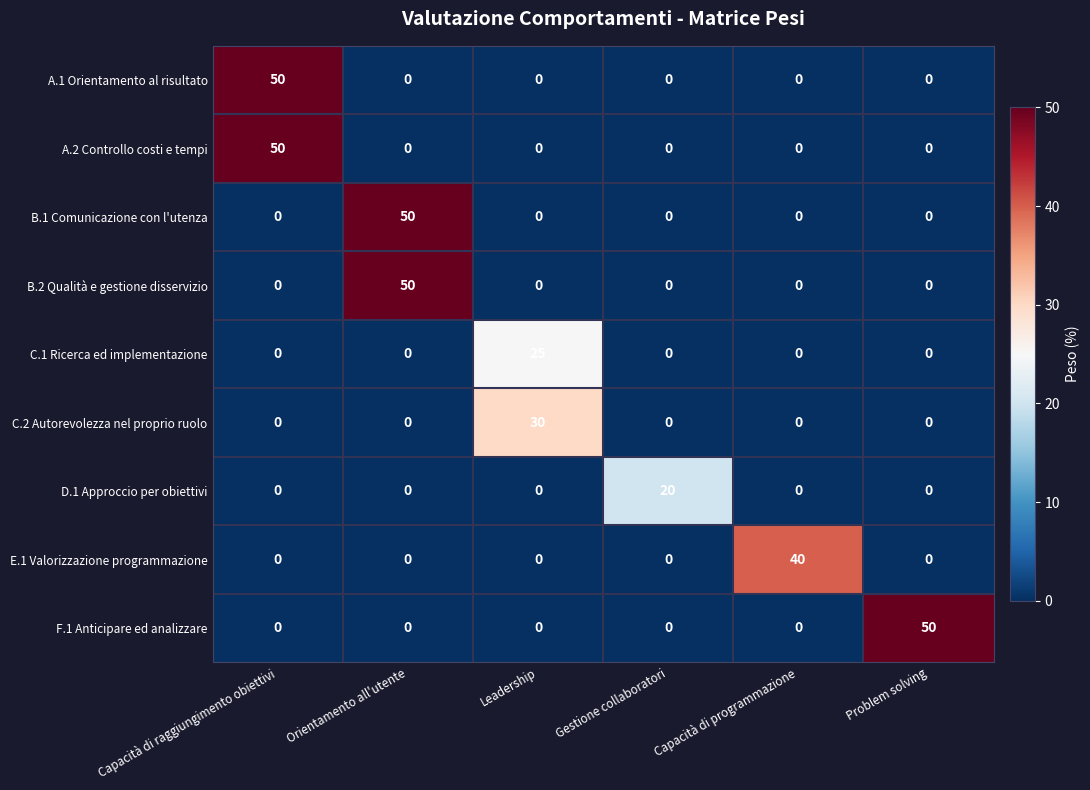

What is the difference between the maximum and minimum values in the A.1 Orientamento al risultato series?

50